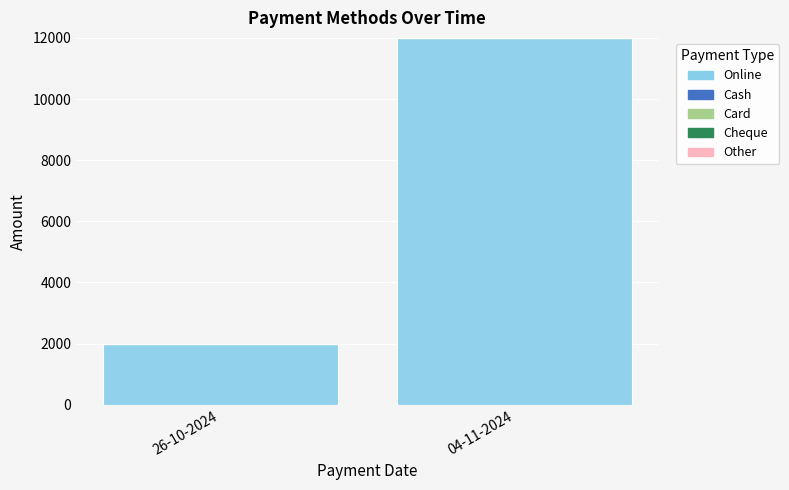

What is the change in value from 26-10-2024 to 04-11-2024?

+10000